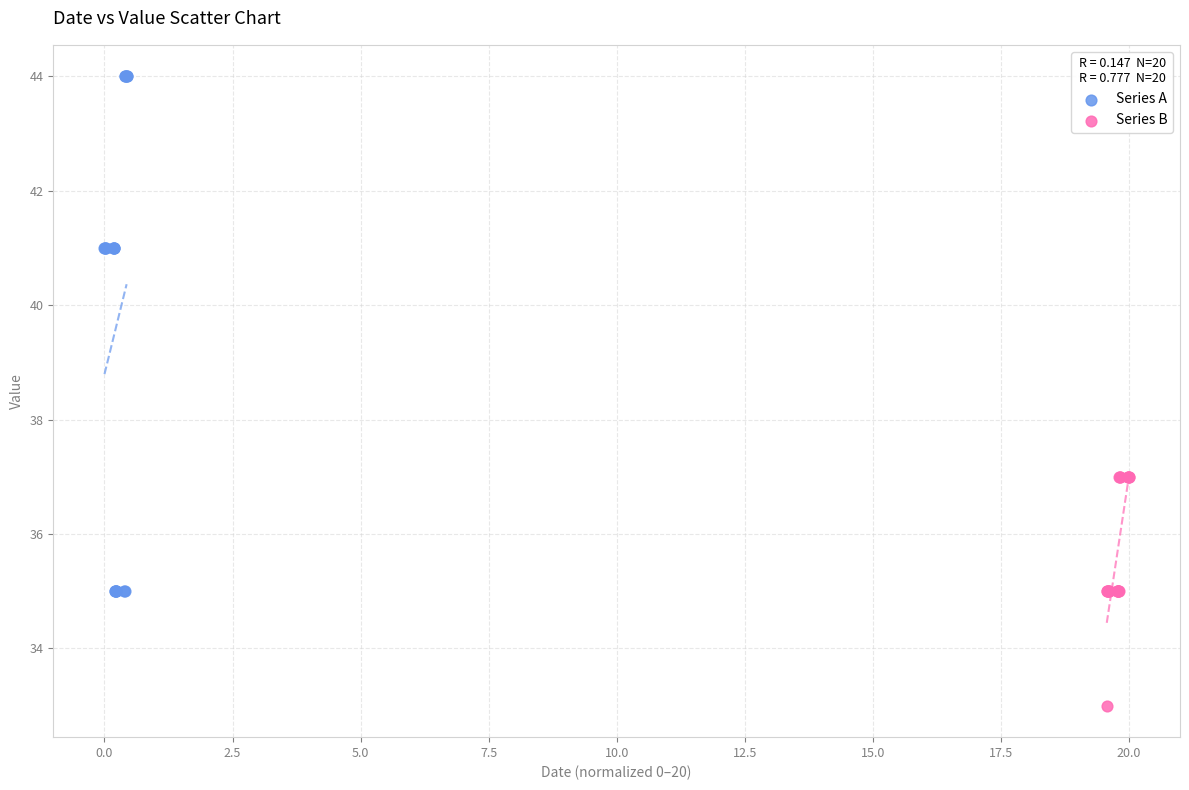

Which series contains the highest Y value?

Series A